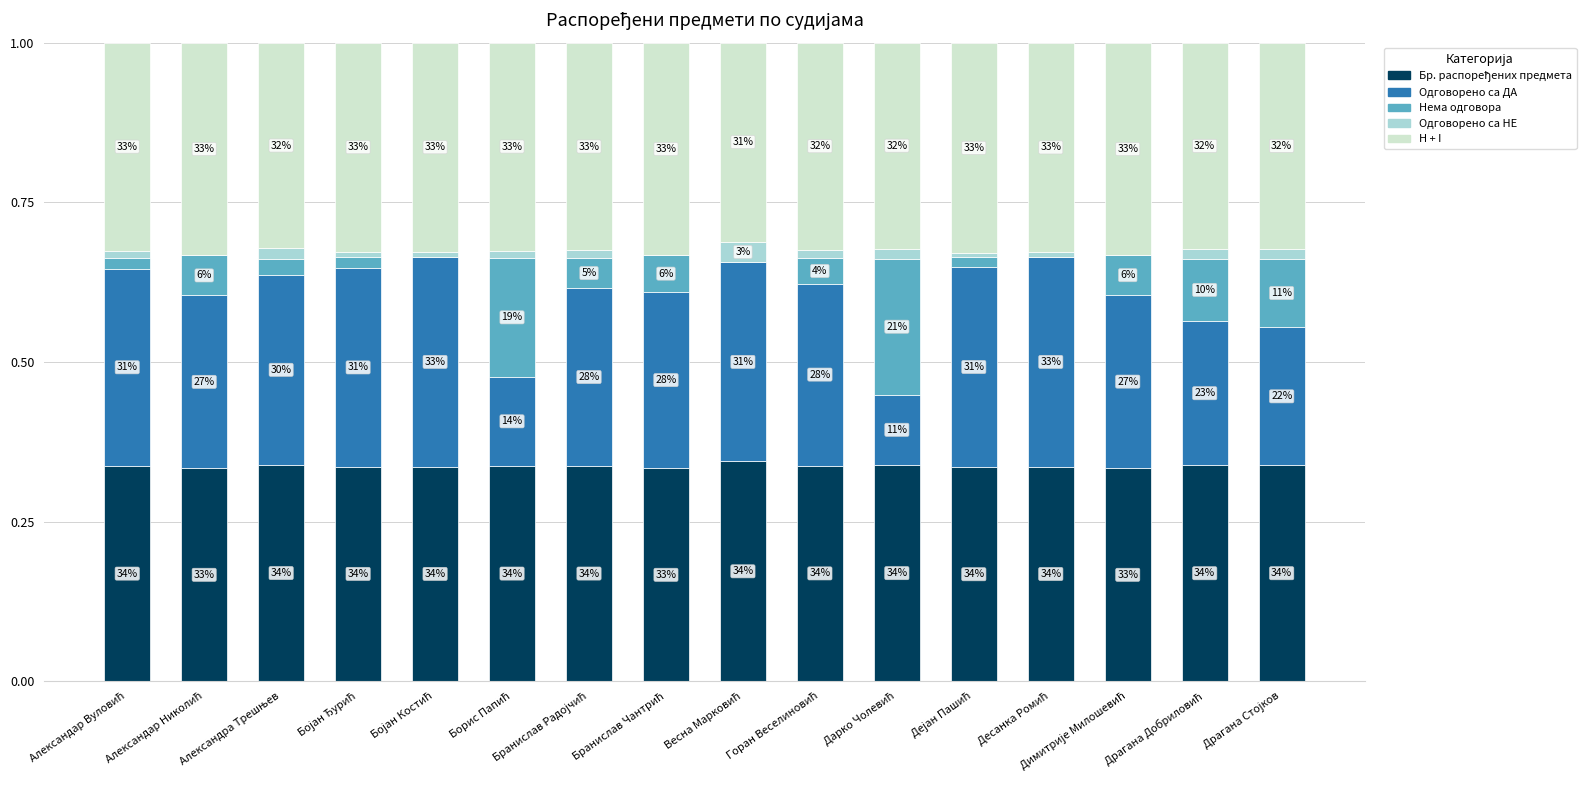

Count the Одговорено са НЕ values in the range 0 to 1.

16